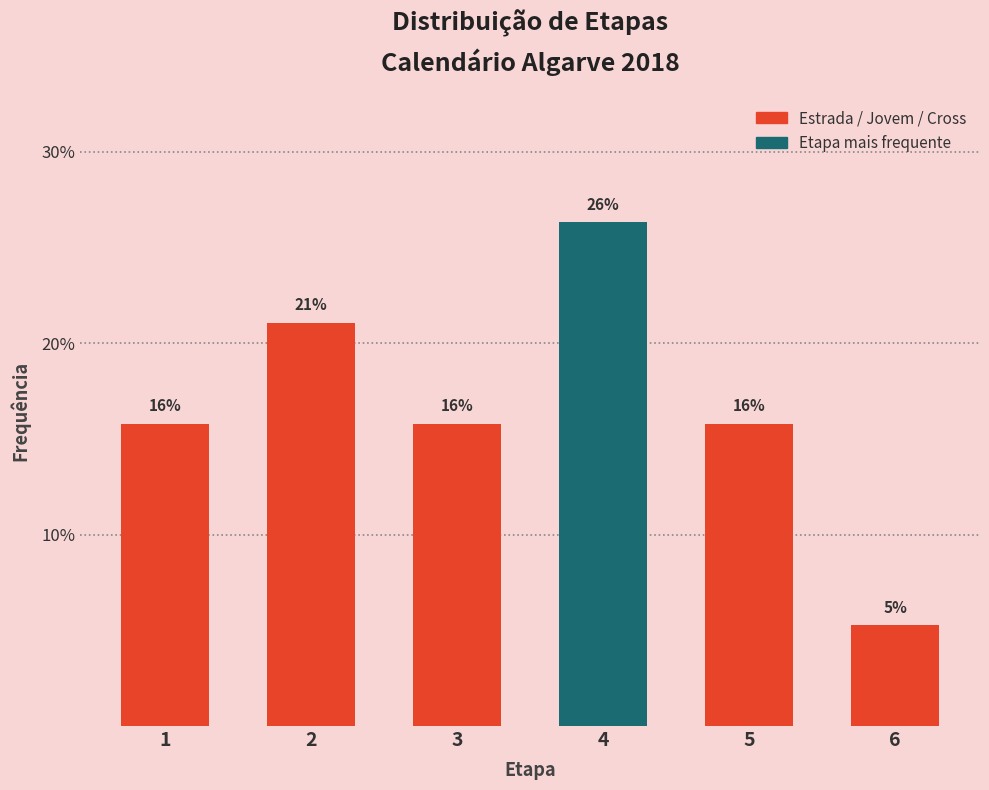

How many bars are there in total?

6